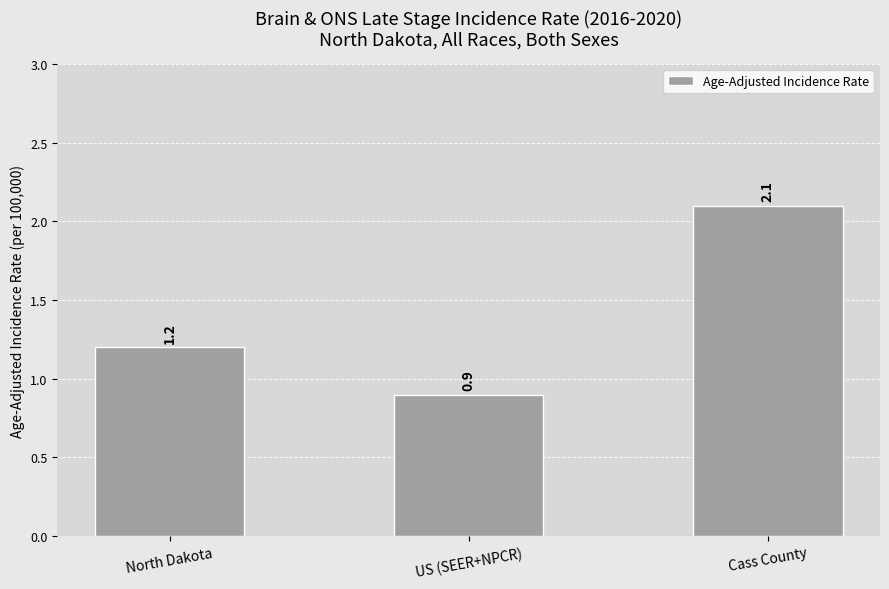

Rank the categories by value from lowest to highest.

US (SEER+NPCR), North Dakota, Cass County